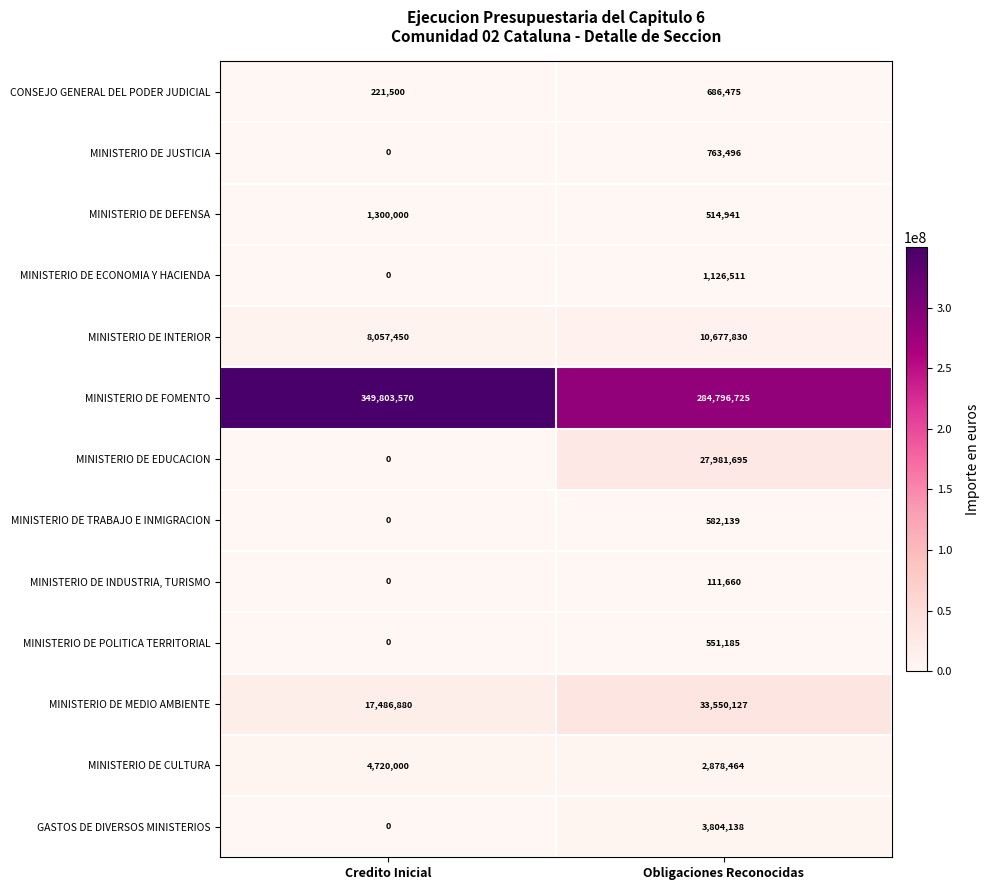

What is the average value of the MINISTERIO DE JUSTICIA series?

381748